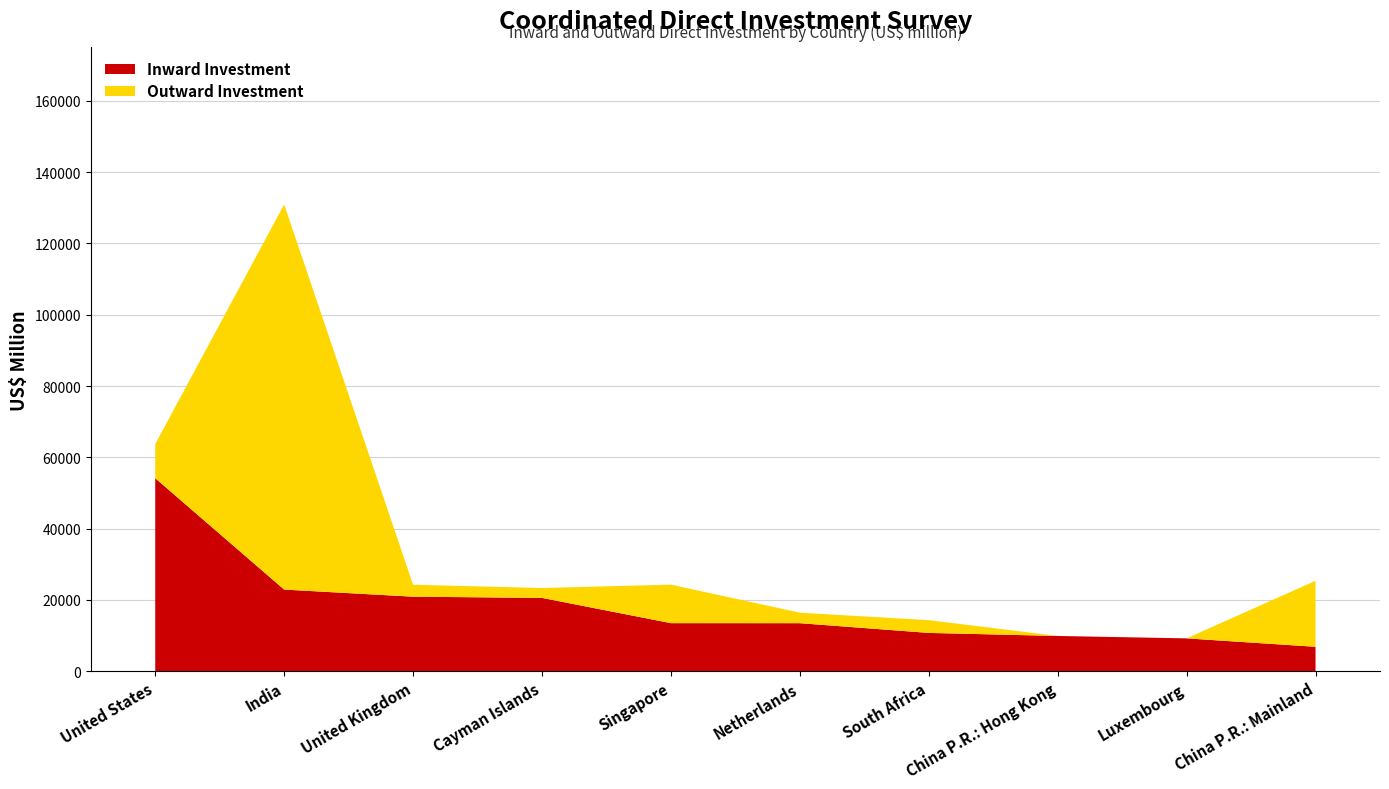

Reading left to right, extract all data points from this chart.

Inward Investment: United States=54130.7	India=22879.2	United Kingdom=20882.9	Cayman Islands=20546.7	Singapore=13456.6	Netherlands=13448.8	South Africa=10718.5	China P.R.: Hong Kong=9861.6	Luxembourg=9188.4	China P.R.: Mainland=6822.9
Outward Investment: United States=9569.2	India=108074.3	United Kingdom=3354.1	Cayman Islands=2770.4	Singapore=10807.3	Netherlands=2946.9	South Africa=3580.2	China P.R.: Hong Kong=0.0	Luxembourg=0.0	China P.R.: Mainland=18519.8